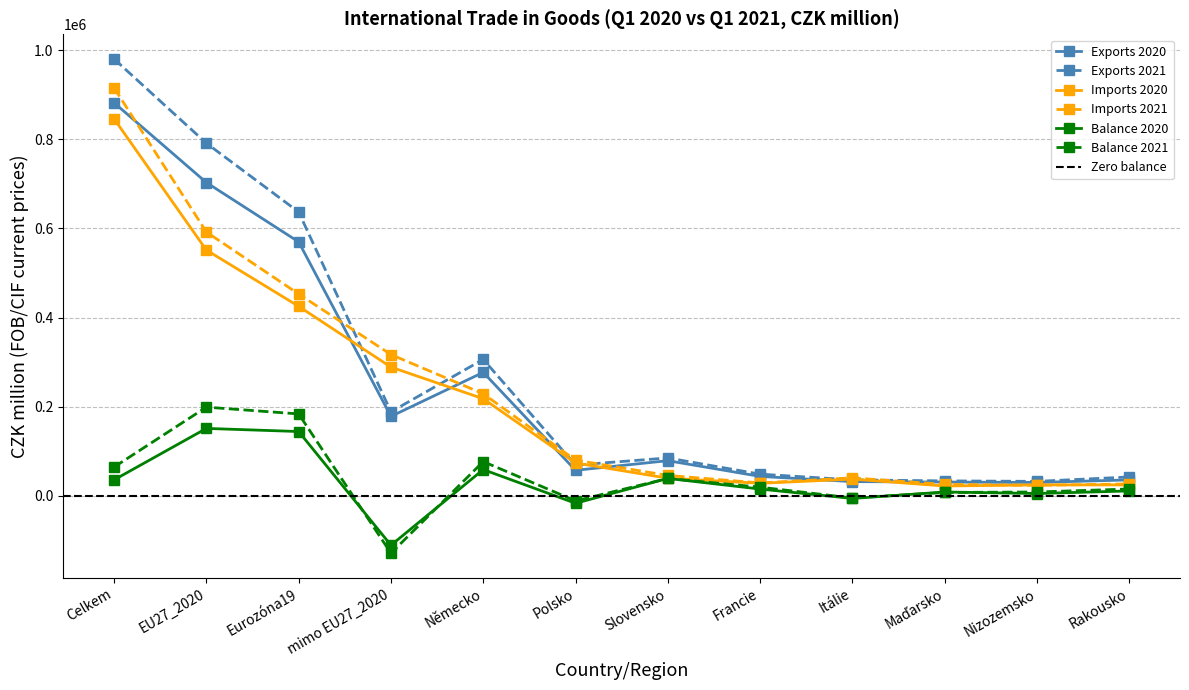

The Balance 2021 series shows 77083 at Německo. True or false?

True